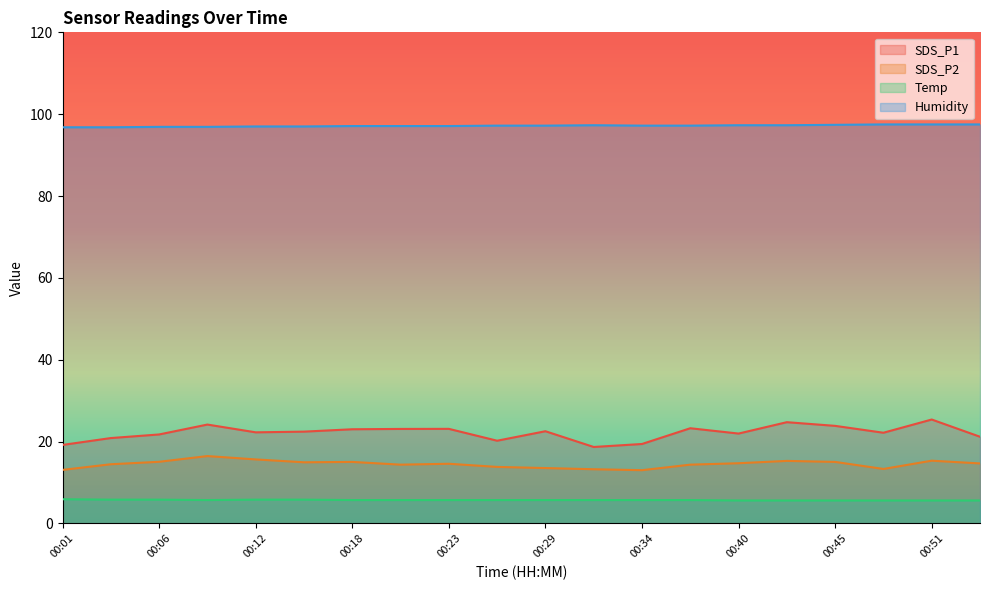

Reading left to right, what are all the values shown in this chart?

SDS_P1: 19.2	20.9	21.7	24.1	22.2	22.4	23.0	23.1	23.1	20.2	22.5	18.7	19.4	23.2	21.9	24.7	23.8	22.1	25.4	21.2
SDS_P2: 13.1	14.4	15.1	16.4	15.6	14.9	15.0	14.3	14.6	13.8	13.5	13.2	13.0	14.3	14.7	15.3	15.0	13.3	15.3	14.7
Temp: 5.9	5.8	5.8	5.7	5.8	5.8	5.7	5.7	5.7	5.7	5.7	5.7	5.7	5.7	5.6	5.6	5.6	5.6	5.6	5.6
Humidity: 96.8	96.8	96.9	96.9	97.0	97.0	97.1	97.1	97.1	97.2	97.2	97.3	97.2	97.2	97.3	97.3	97.4	97.5	97.5	97.5